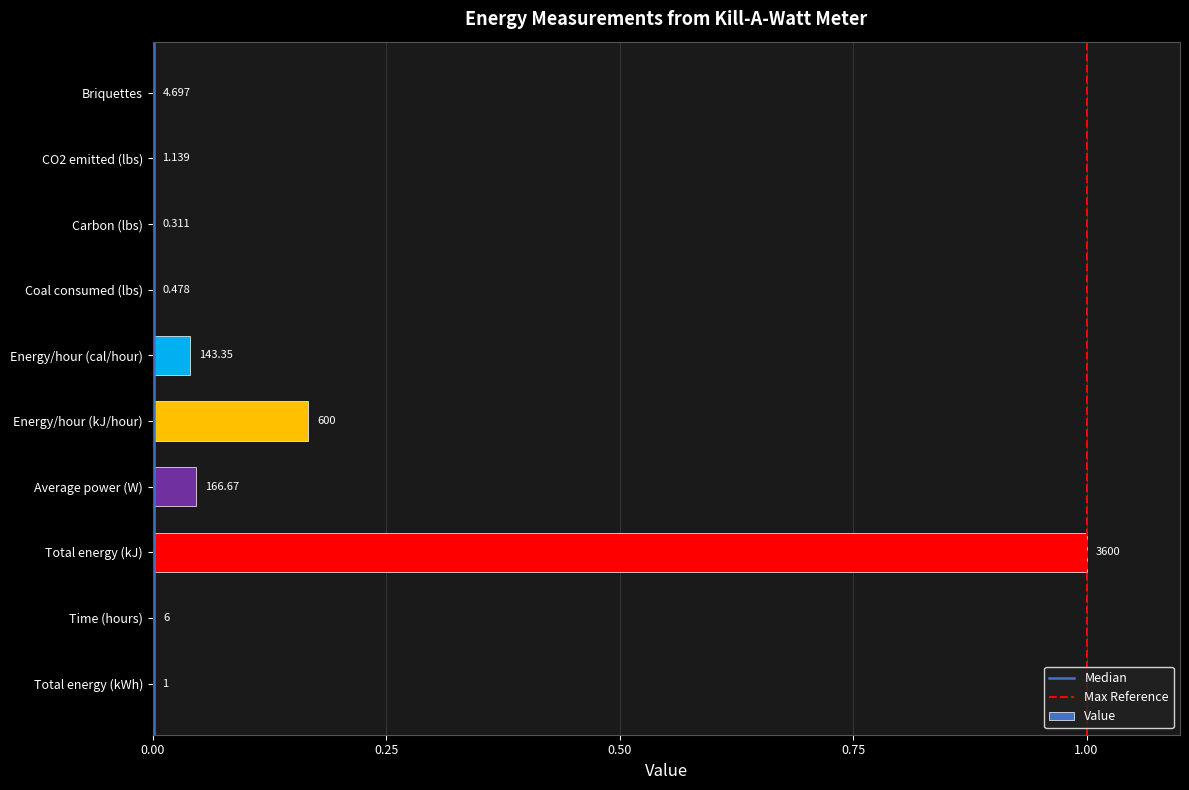

Are the bars horizontal?

Yes